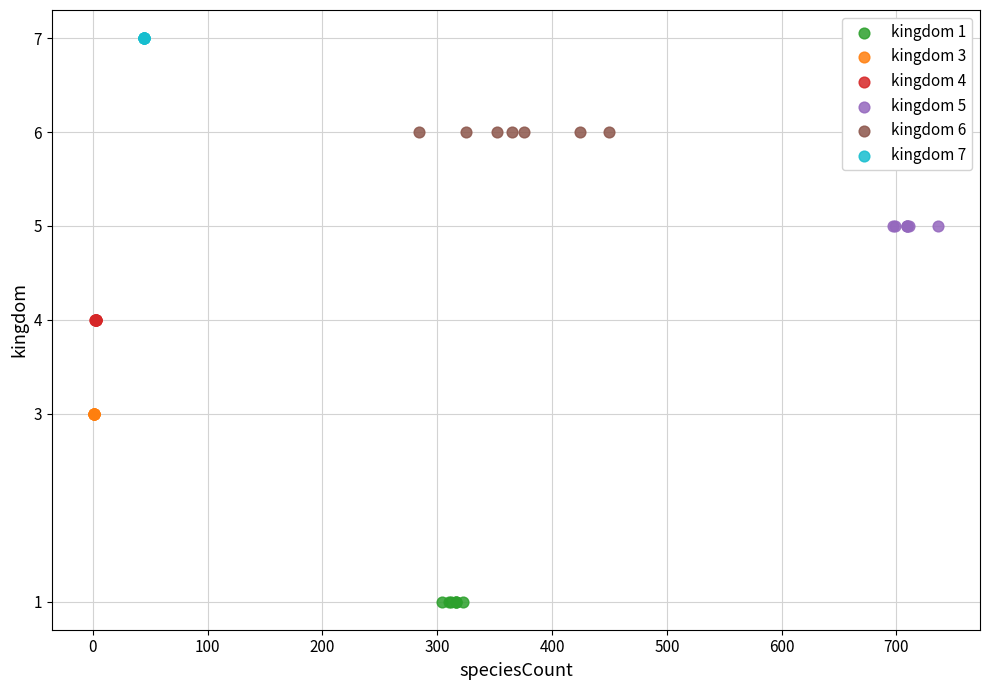

What are all the series names shown in the legend?

kingdom 1, kingdom 3, kingdom 4, kingdom 5, kingdom 6, kingdom 7